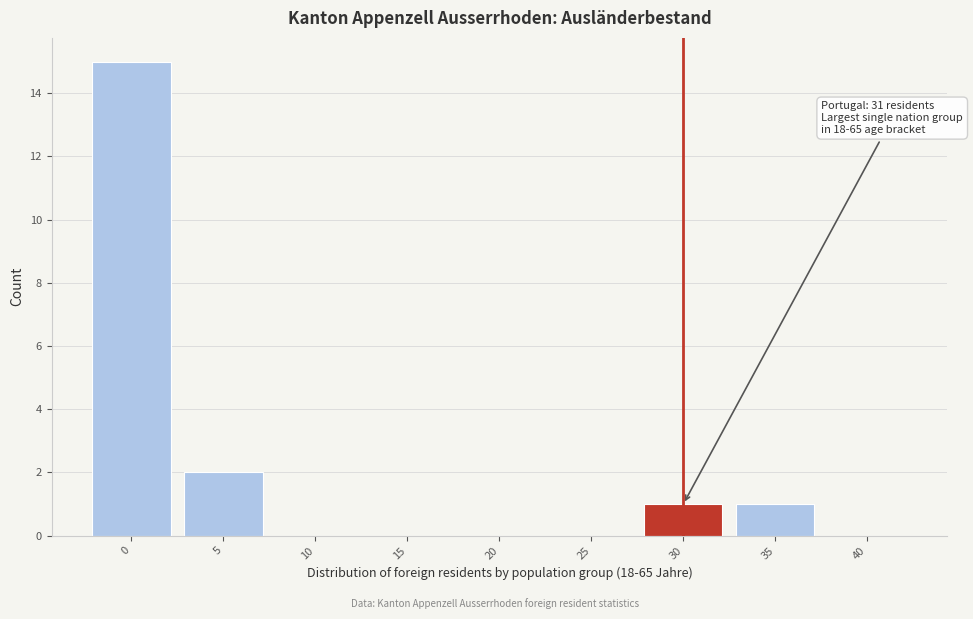

What is the maximum value shown in the chart?

15